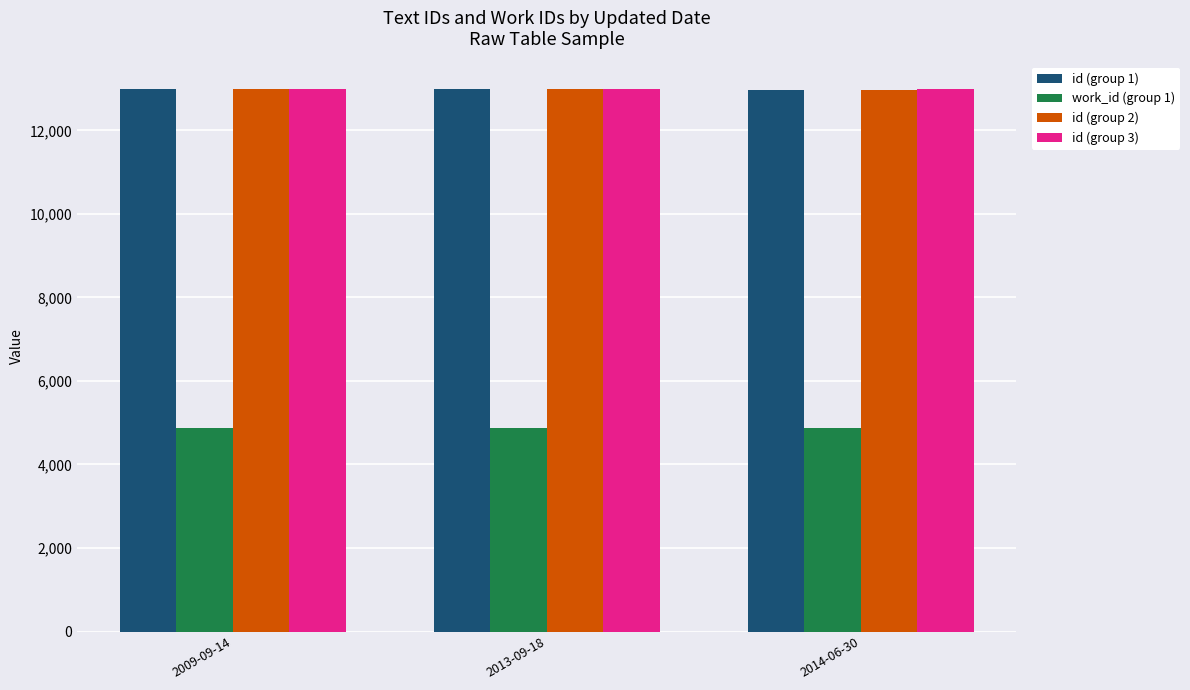

What is the sum of all id (group 2) values?

38946